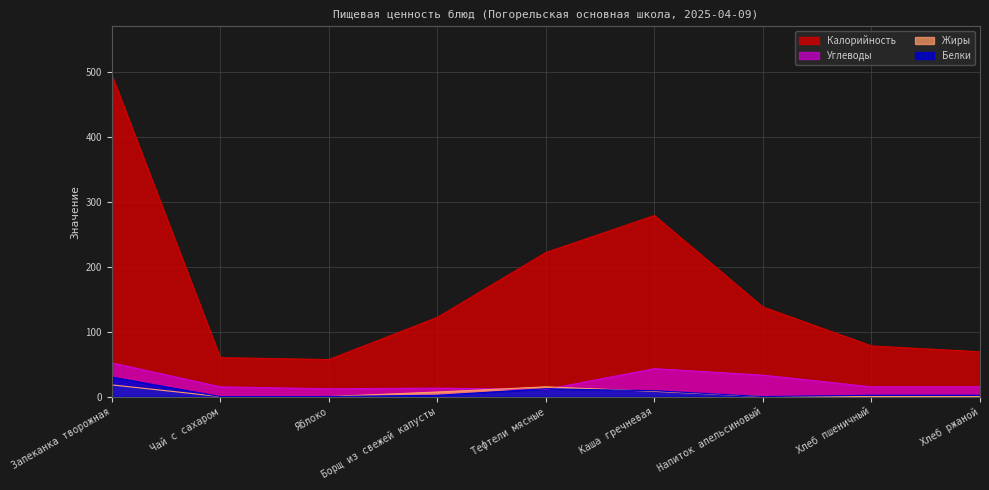

List the labels in order of Калорийность value, largest first.

Запеканка творожная, Каша гречневая, Тефтели мясные, Напиток апельсиновый, Борщ из свежей капусты, Хлеб пшеничный, Хлеб ржаной, Чай с сахаром, Яблоко